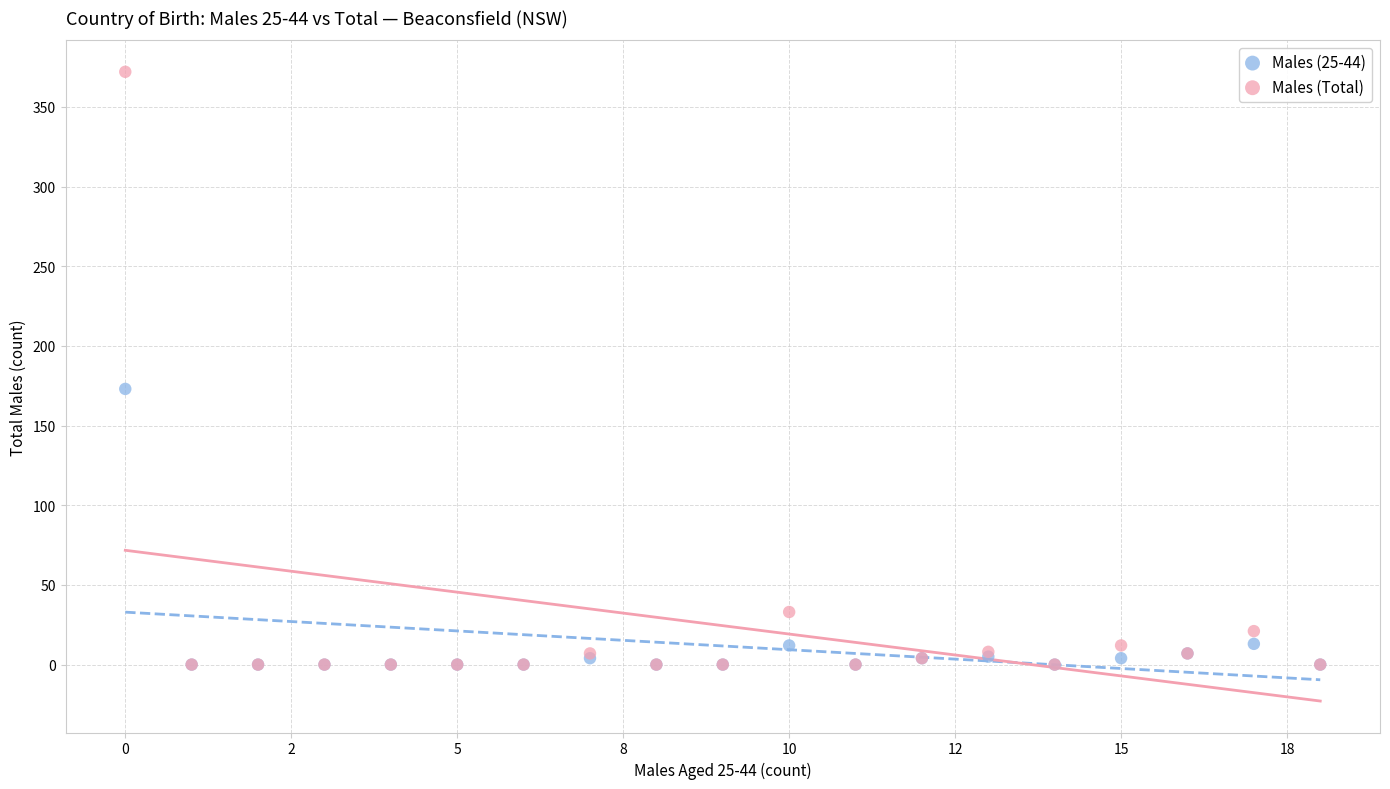

Across all series, what Y value is closest to 186?

173